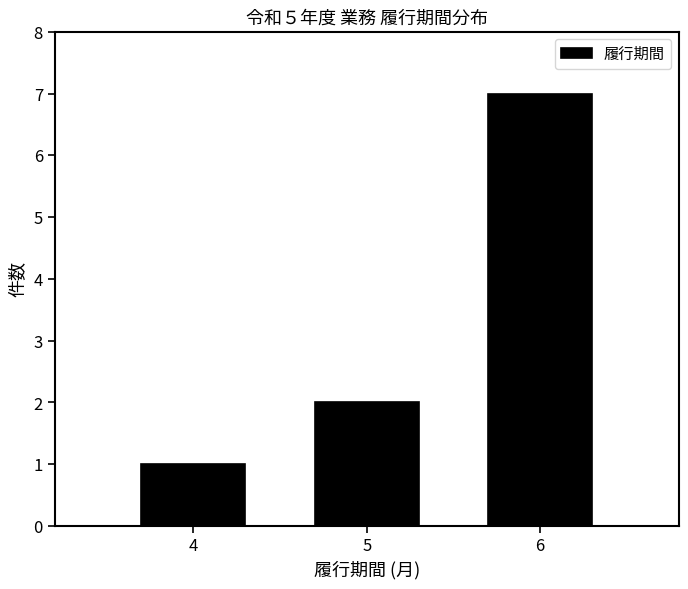

Reading left to right, list all the values displayed in this chart.

1	2	7